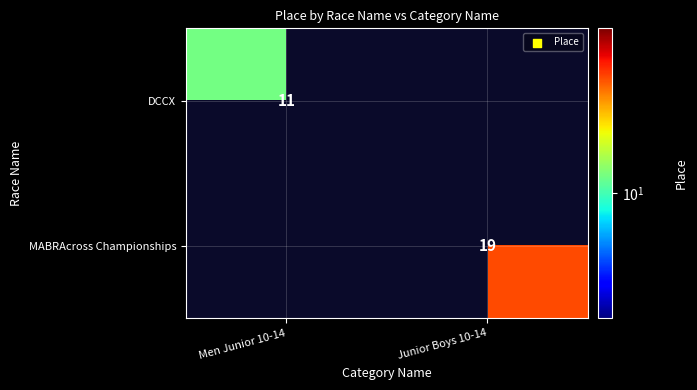

Is it true that MABRAcross Championships equals 19 at Junior Boys 10-14?

True